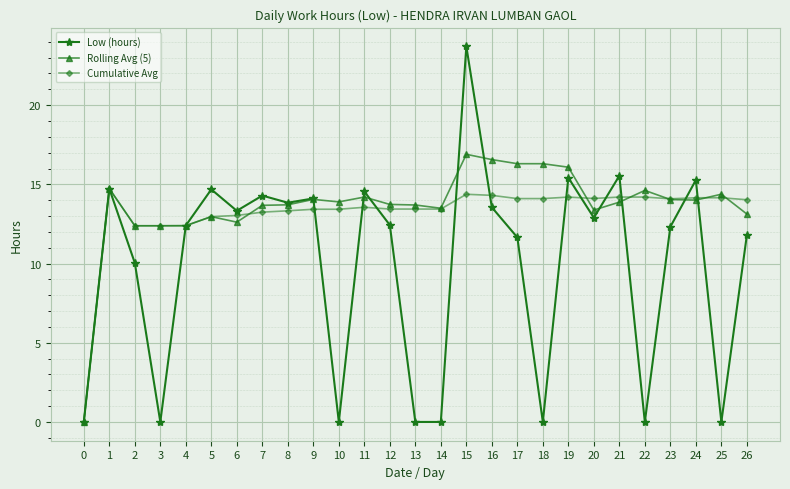

How many positive values does the Cumulative Avg series have?

26